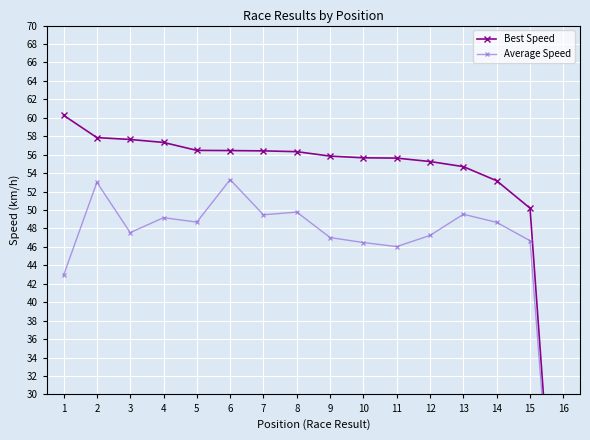

True or false: Average Speed and Best Speed intersect in this chart.

False